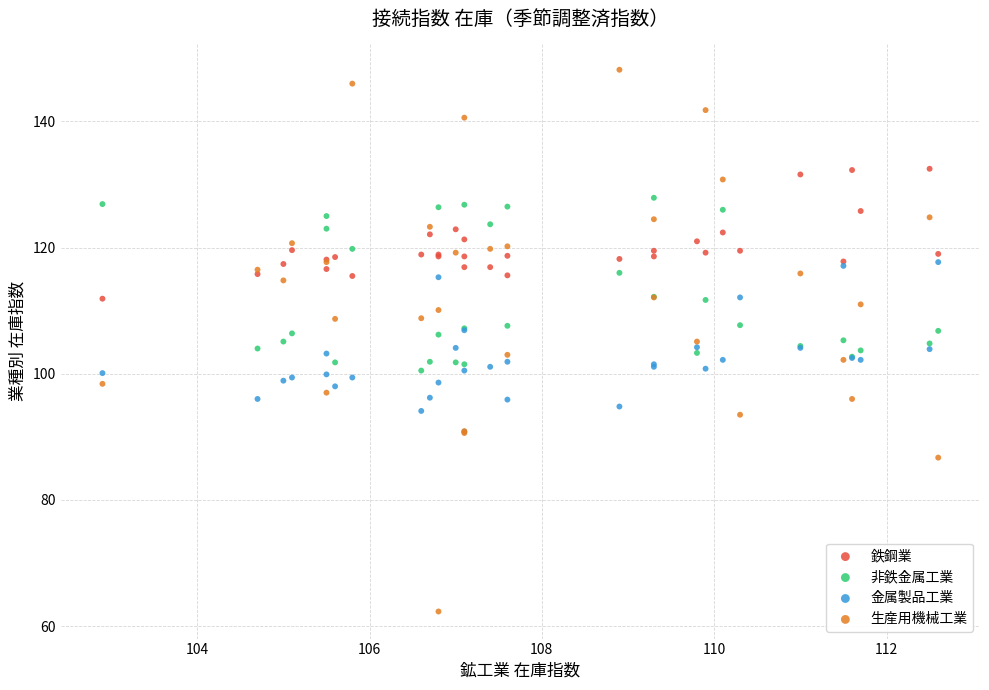

What are all the series names shown in the legend?

鉄鋼業, 非鉄金属工業, 金属製品工業, 生産用機械工業